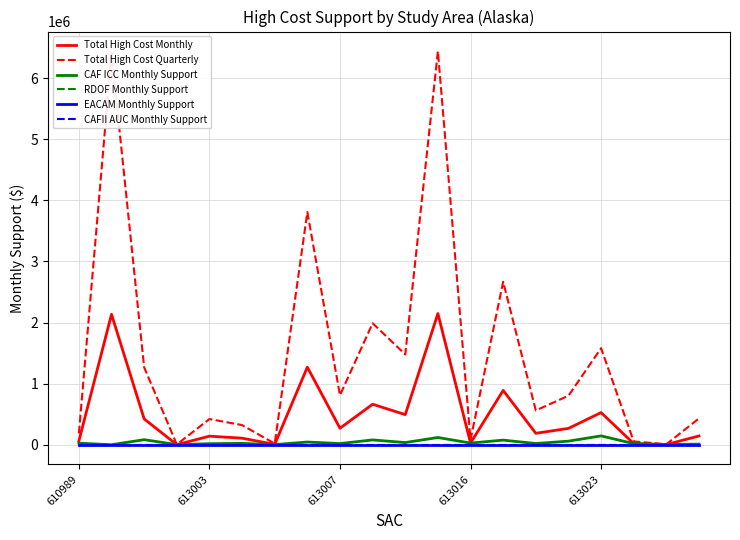

Is this an area chart (filled region under the line)?

No